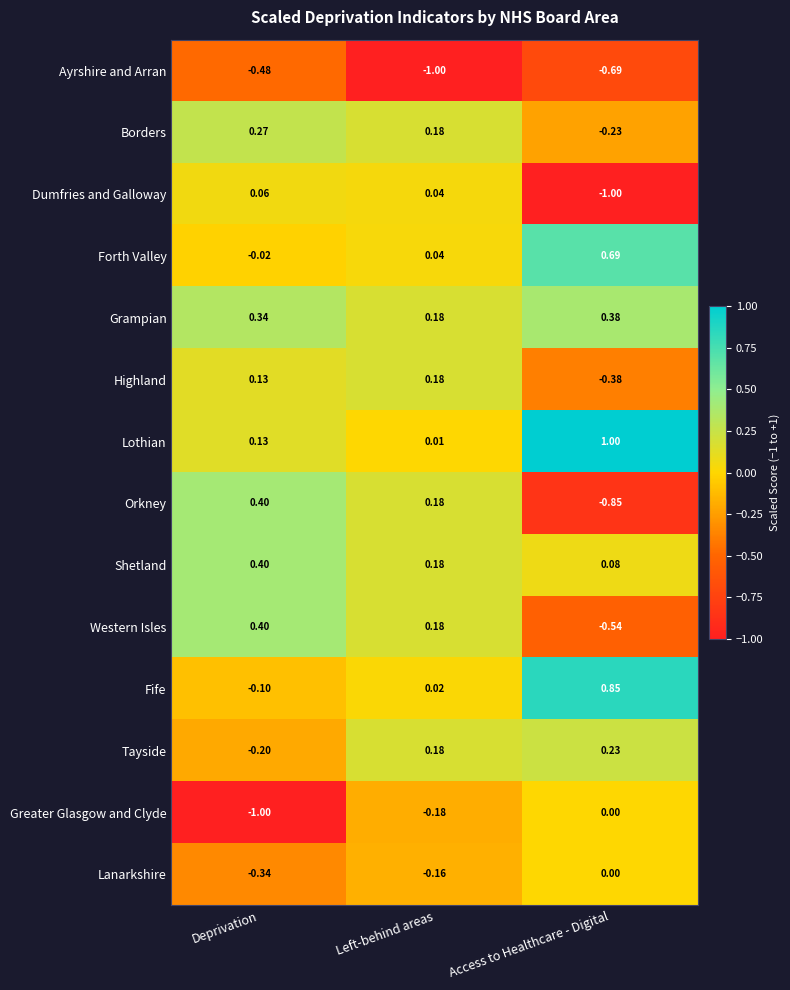

At which label is Orkney closest to 0?

Left-behind areas